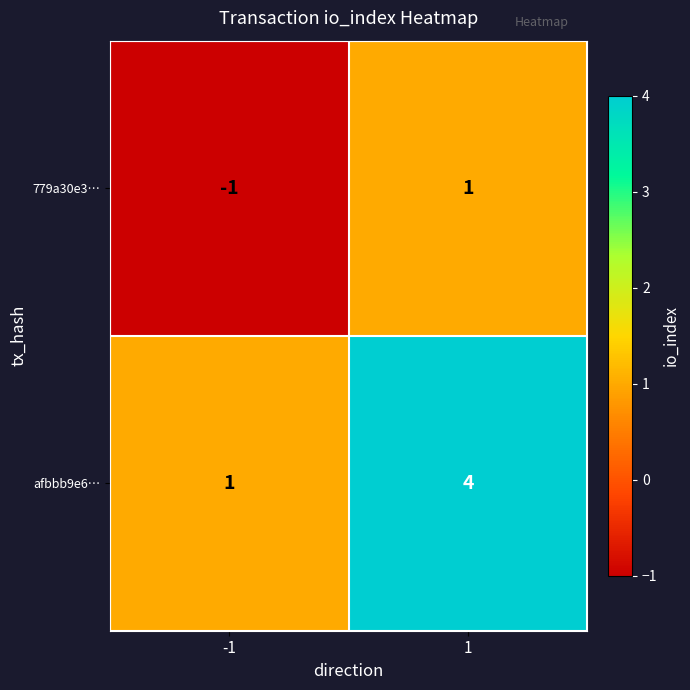

Which series has the largest total across all categories?

afbbb9e6…